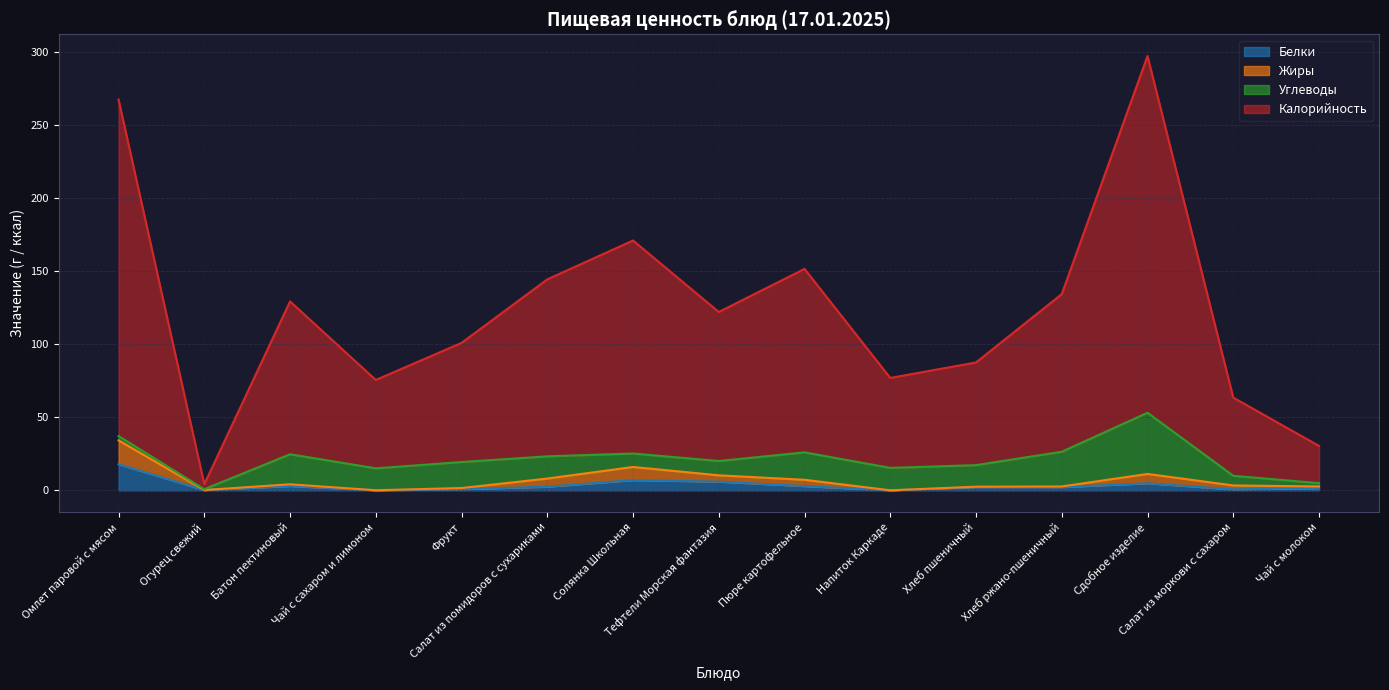

True or false: Белки has more than 1 interior local peaks.

True